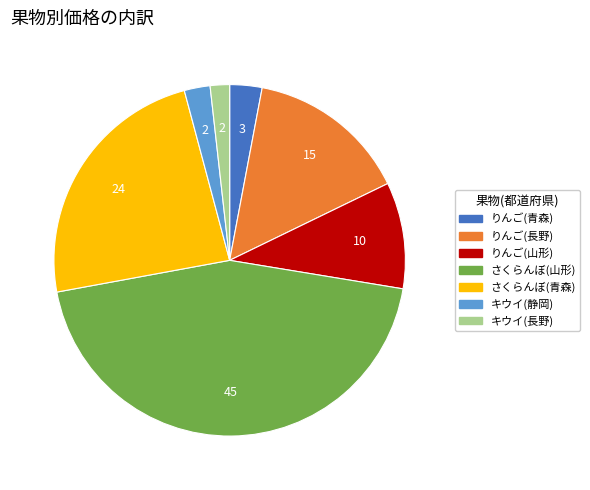

Is there a majority slice in this chart?

No